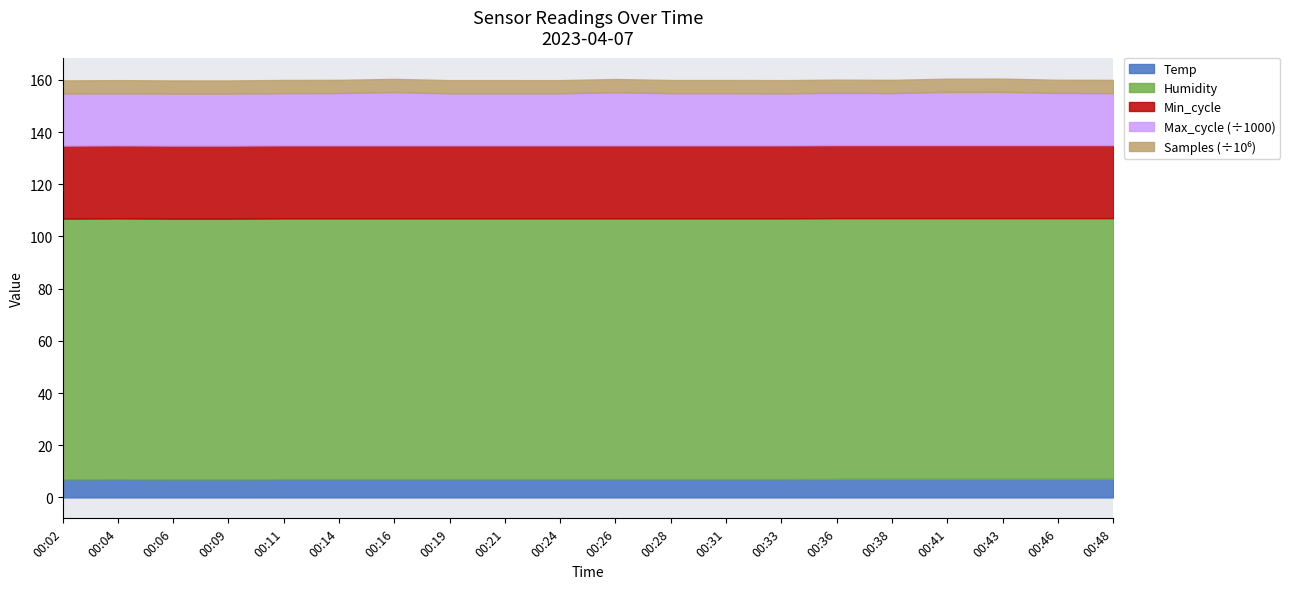

At which label is Min_cycle closest to 28?

00:02